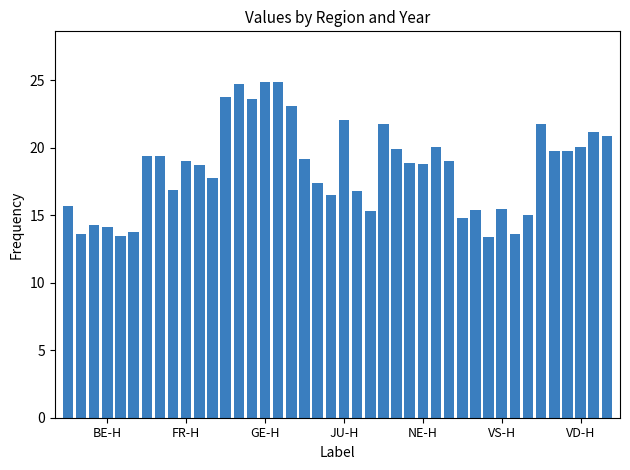

What is the greatest value displayed?

24.9